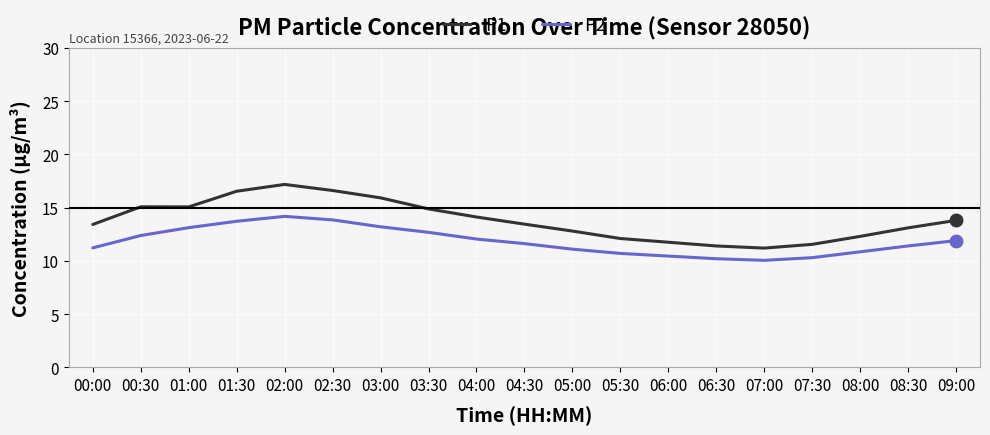

What is the difference between the maximum and minimum values in the P2 series?

4.1